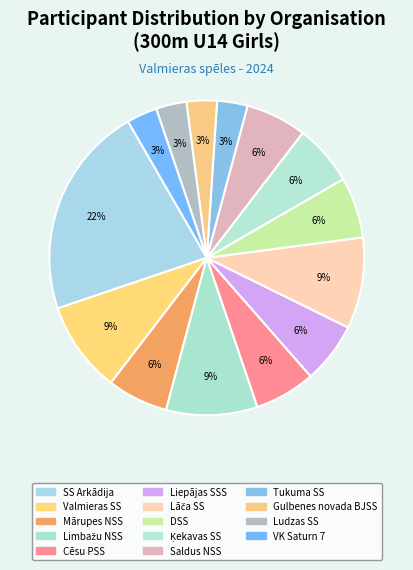

To the nearest percent, what is the combined percentage of DSS and SS Arkādija?

28%